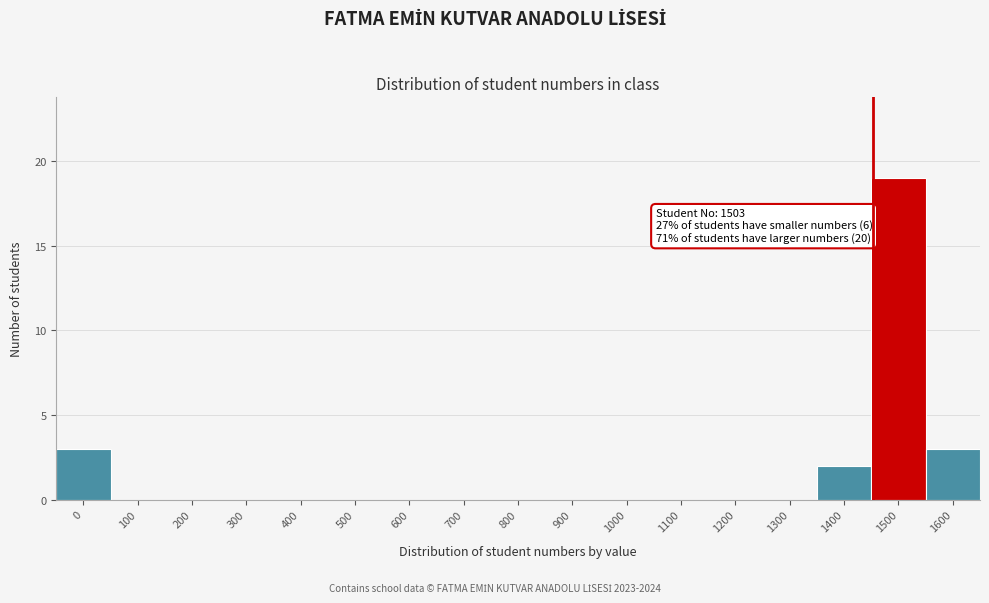

Reading left to right, transcribe all the data shown in this chart.

0=3	100=0	200=0	300=0	400=0	500=0	600=0	700=0	800=0	900=0	1000=0	1100=0	1200=0	1300=0	1400=2	1500=19	1600=3